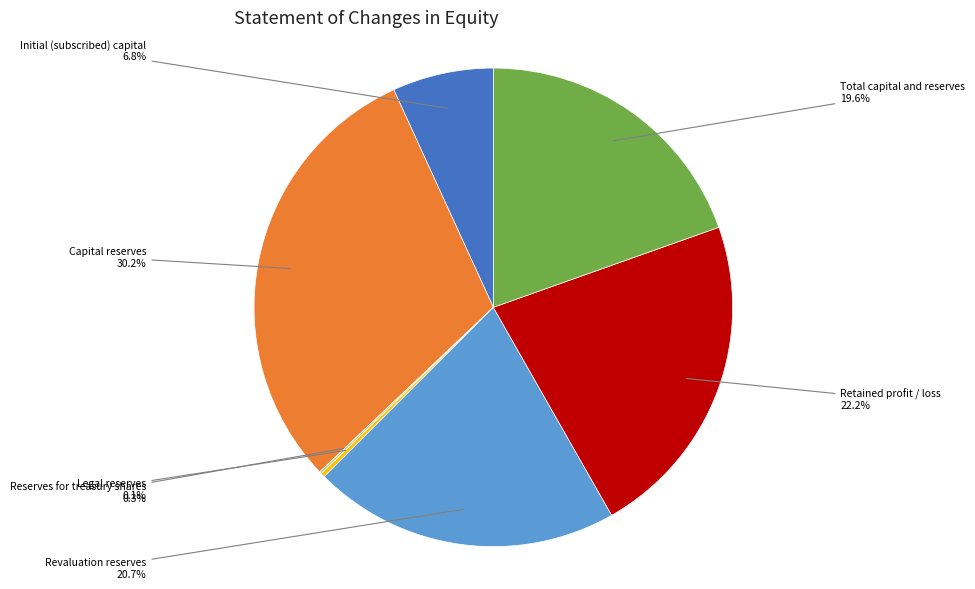

Does any single category account for the majority?

No